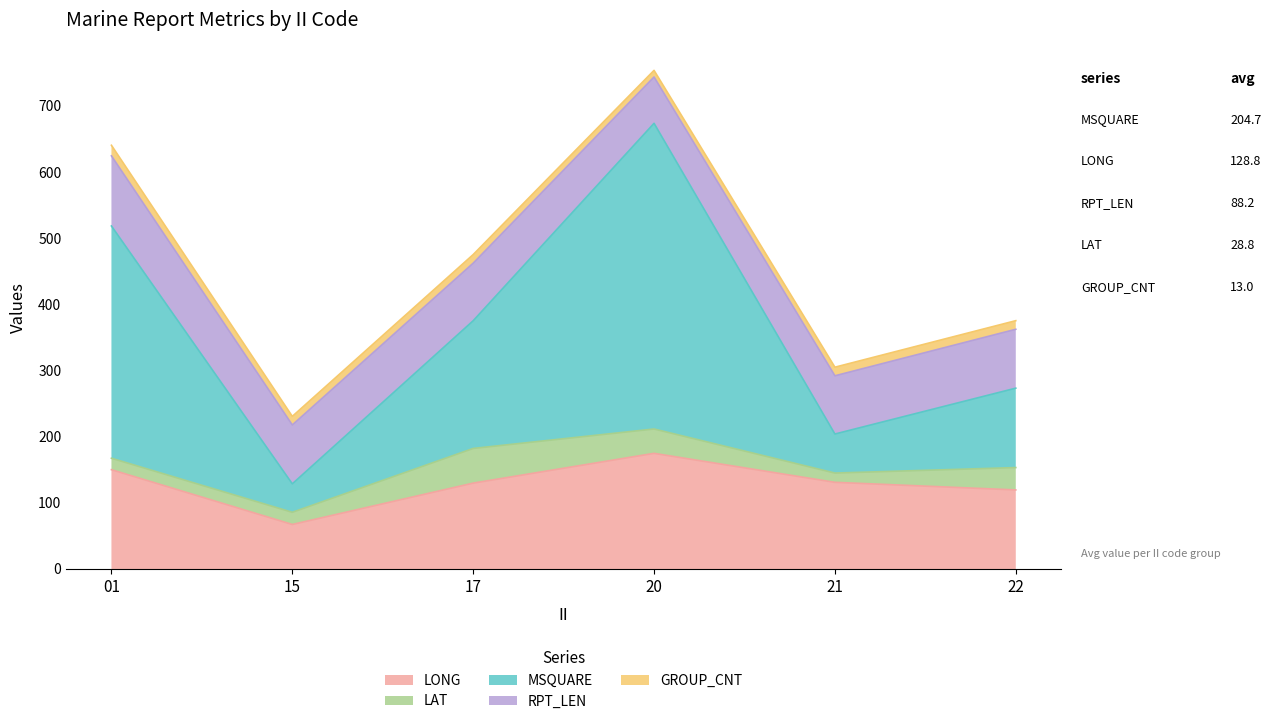

What is the value of the LAT point at the 3rd from the left?

52.4